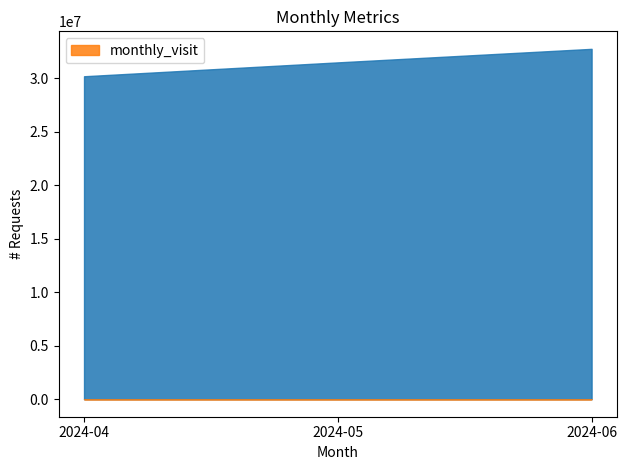

What is the difference between the maximum and second lowest values in the monthly_visit series?

36